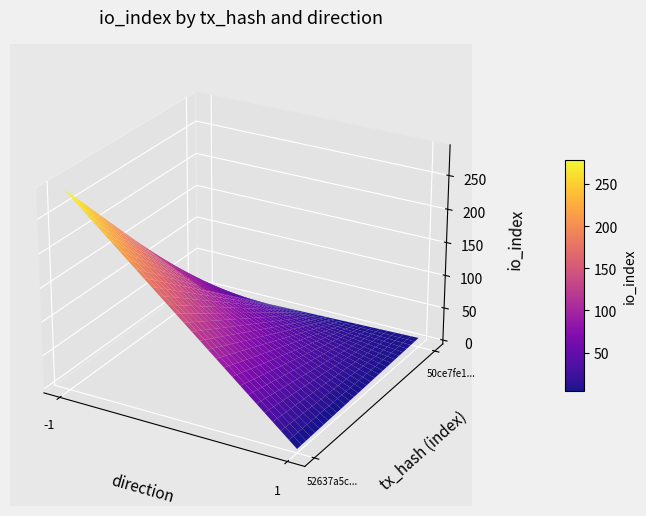

Reading right to left, list all the values displayed in this chart.

52637a5c494b10d9eab19571270b2f7fdafb101: 289	-1
50ce7fe193da7453b61ac048a32b33632298b34: 8	1